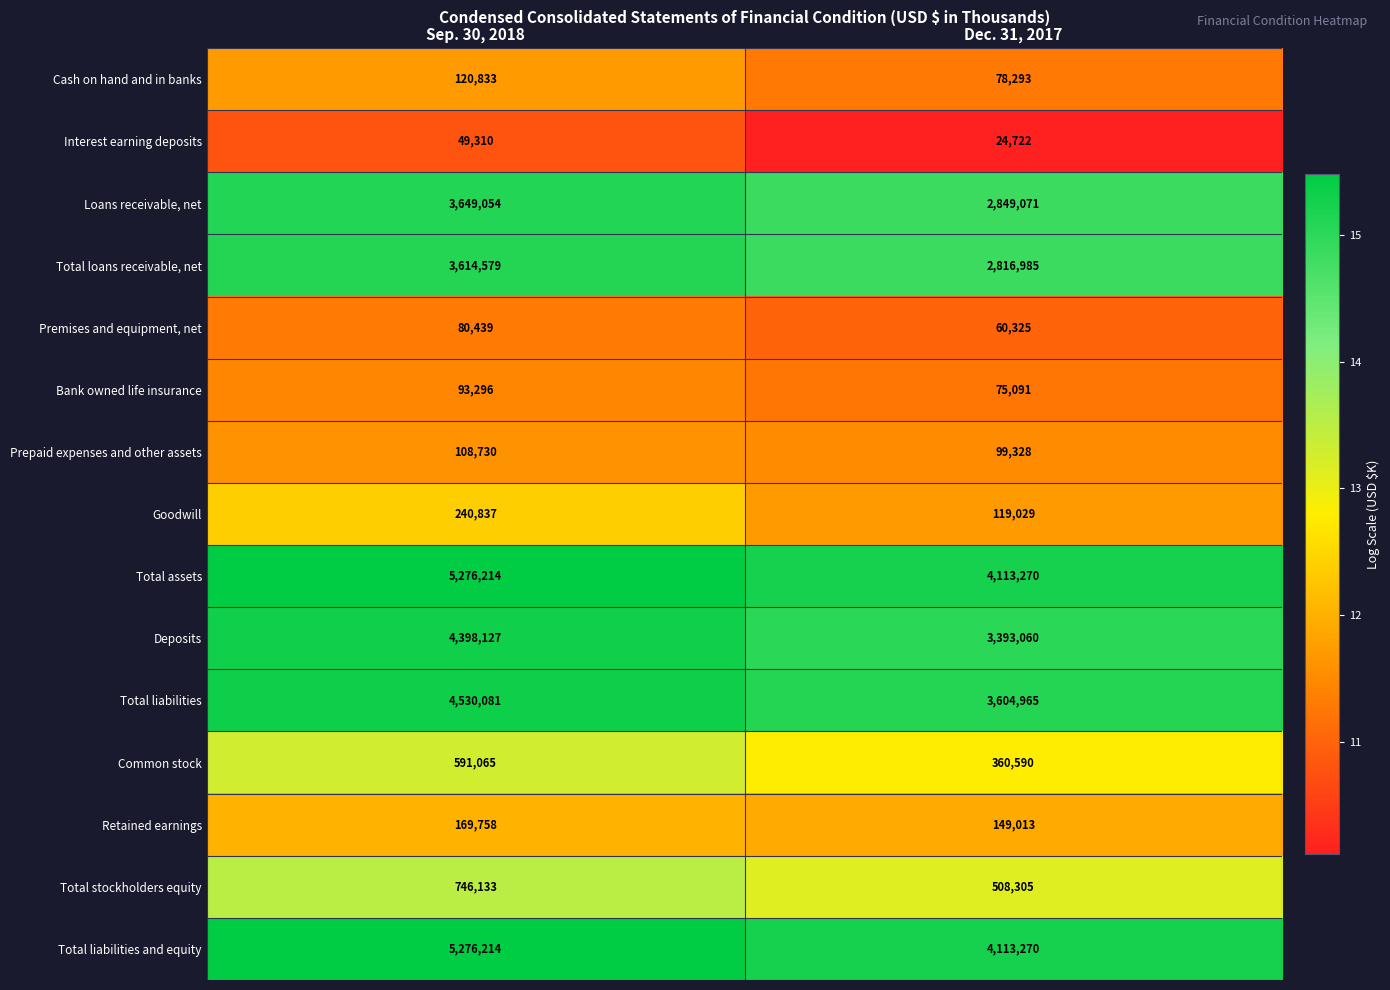

True or false: Common stock has a value of 156971 at Sep. 30, 2018.

False